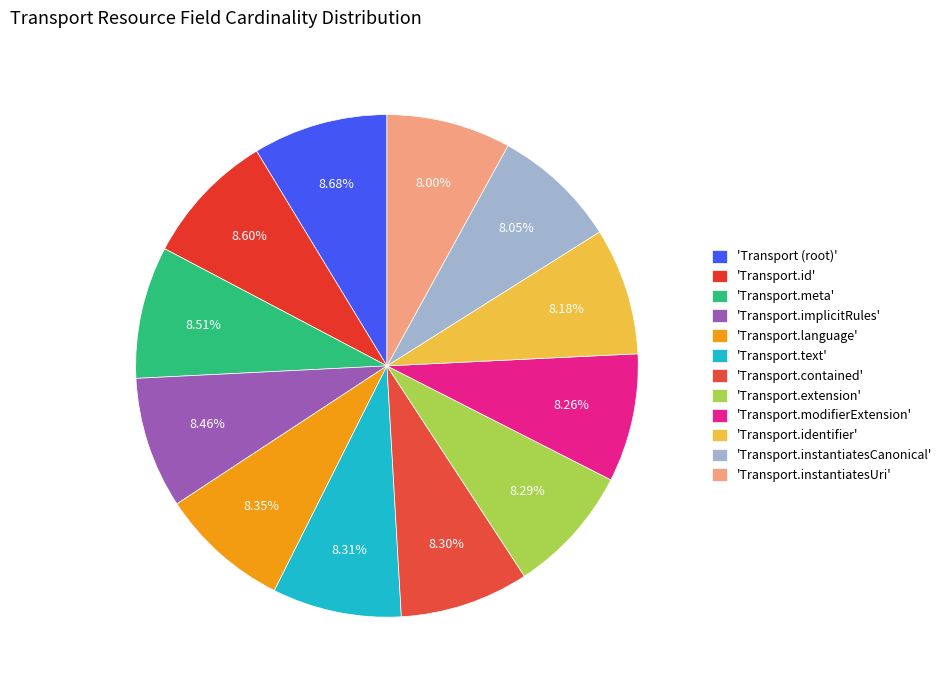

How many segments does this pie chart have?

12